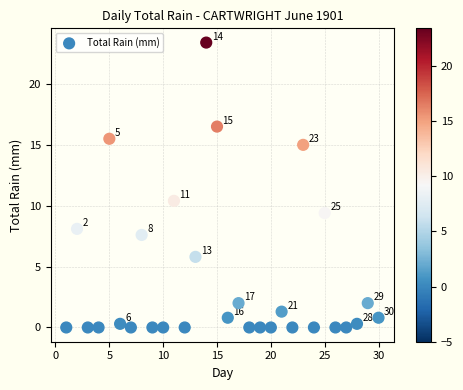

What is the range of Y values (max minus min)?

23.4